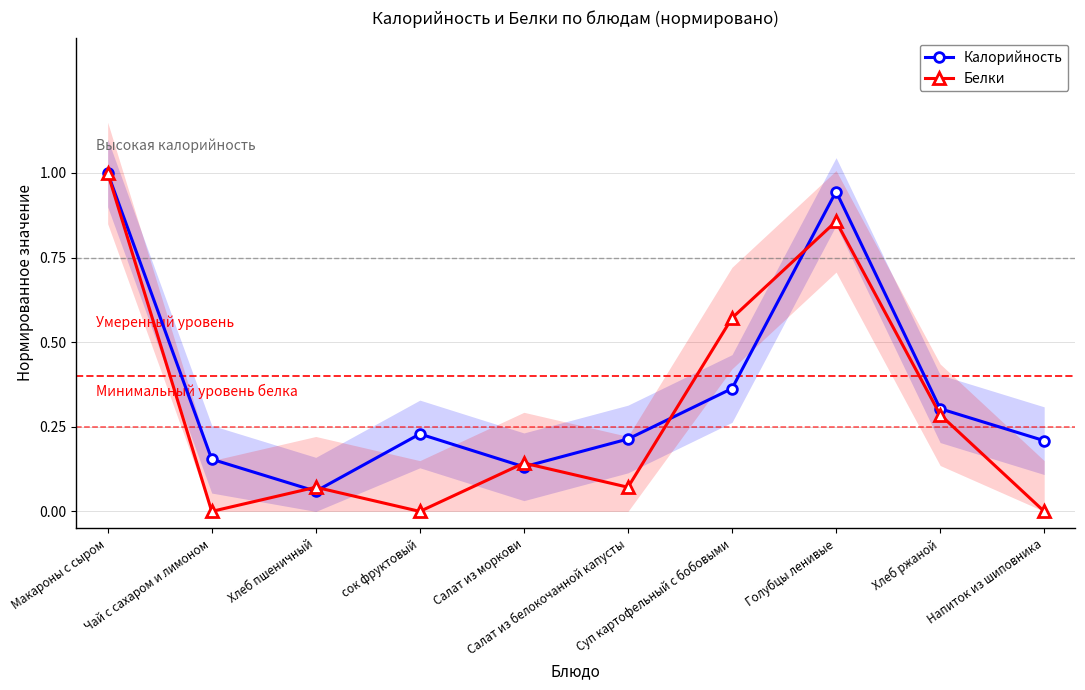

What position from the left is Напиток из шиповника?

10